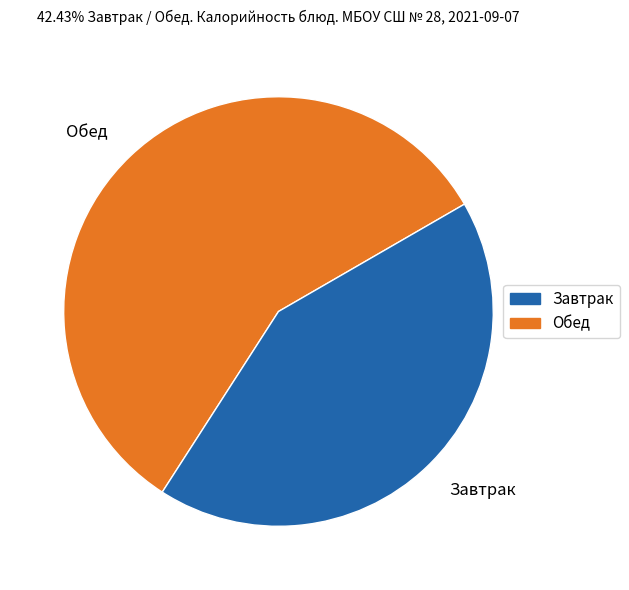

Which has a higher value, Обед or Завтрак?

Обед